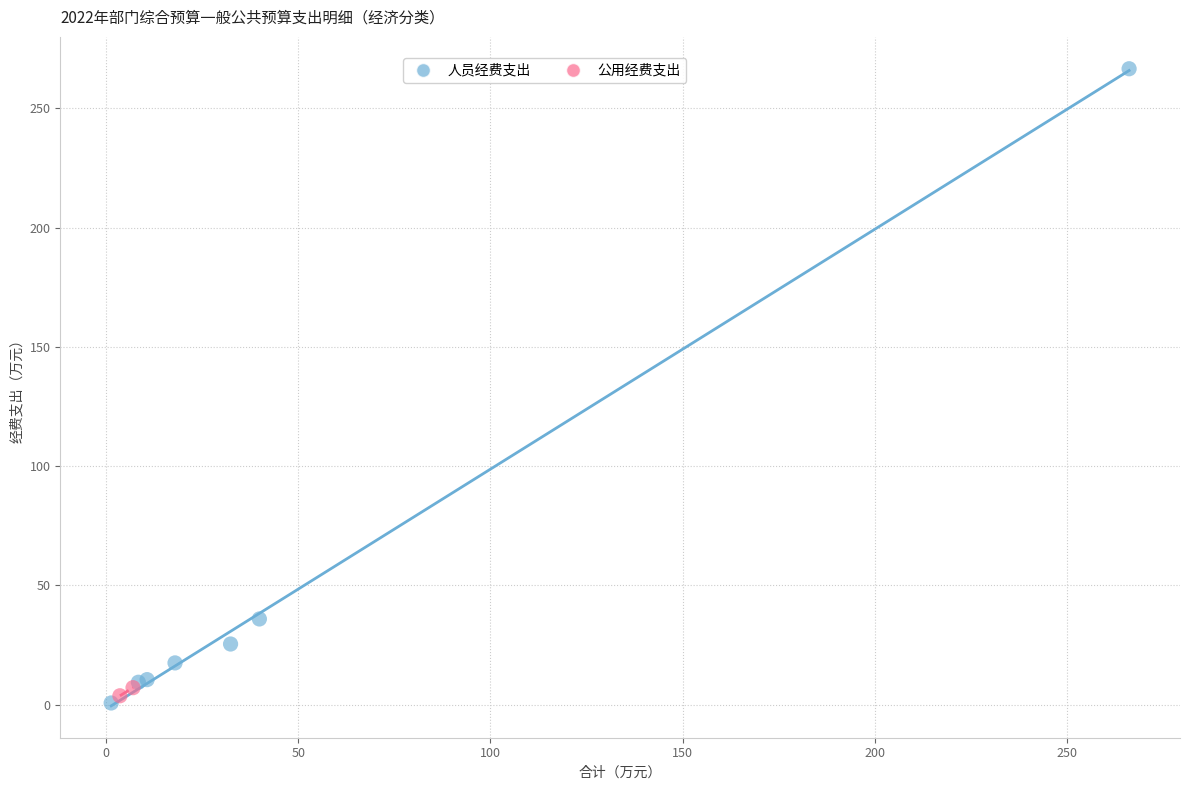

What are all the series names shown in the legend?

人员经费支出, 公用经费支出